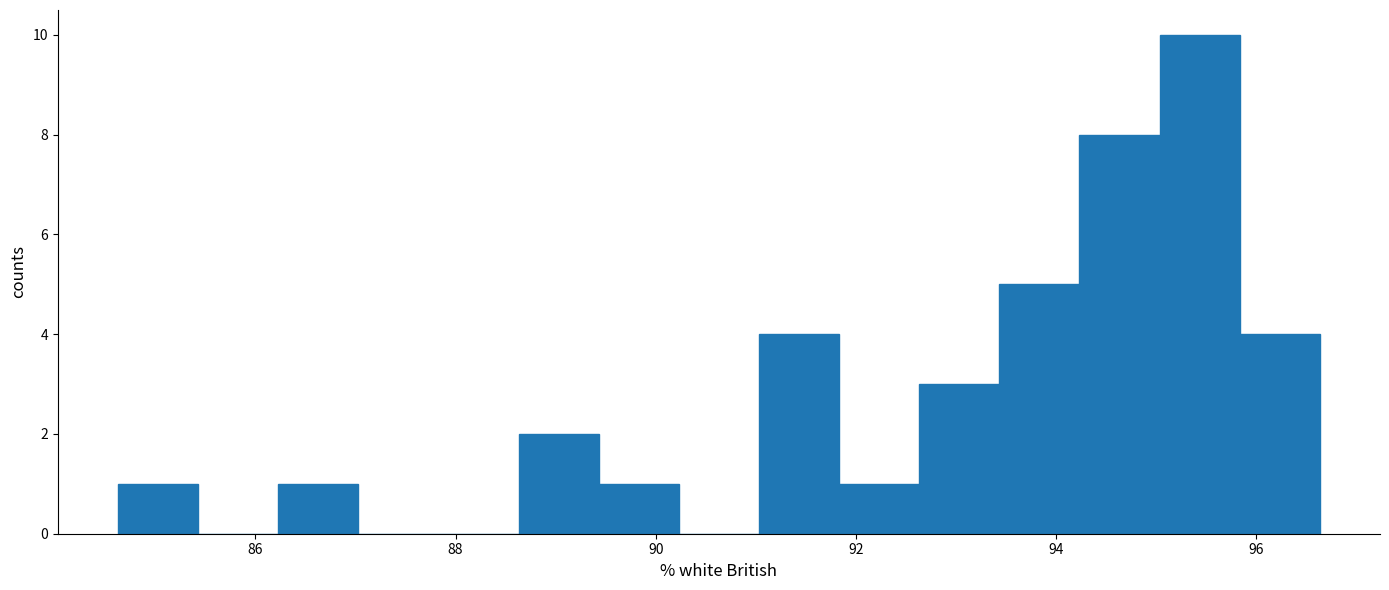

Over which range of the x-axis is the bar tallest?

95.0 to 95.8